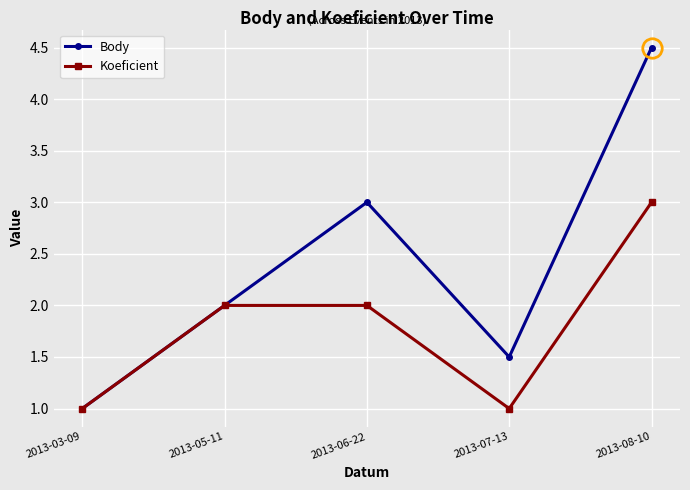

What is the spread (max minus min) of values at 2013-07-13?

0.5